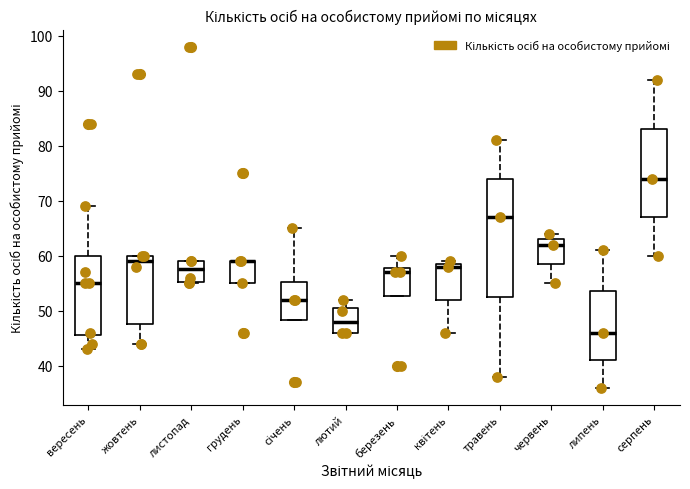

Reading left to right, read every box against the y-axis: the position of its median line, the range the box covers, and the ends of its whiskers. The values are not printed on the chart, so give them approximately, as read against the axis.

вересень: median 55, box 46 to 60, whiskers 43 to 69
жовтень: median 59, box 48 to 60, whiskers 44 to 60
листопад: median 58, box 55 to 59, whiskers 55 to 59
грудень: median 59 (drawn on the box's upper edge), box 55 to 59, whiskers 55 to 59
січень: median 52, box 48 to 55, whiskers 48 to 65
лютий: median 48, box 46 to 51, whiskers 46 to 52
березень: median 57, box 53 to 58, whiskers 53 to 60
квітень: median 58, box 52 to 59, whiskers 46 to 59 (just above the box's upper edge)
травень: median 67, box 53 to 74, whiskers 38 to 81
червень: median 62, box 59 to 63, whiskers 55 to 64
липень: median 46, box 41 to 54, whiskers 36 to 61
серпень: median 74, box 67 to 83, whiskers 60 to 92